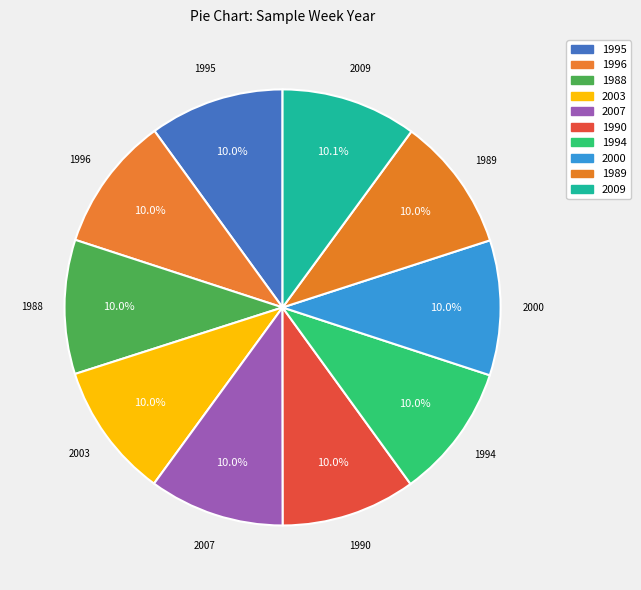

Approximately how many times larger is the value at 2000 compared to 2003?

1.0